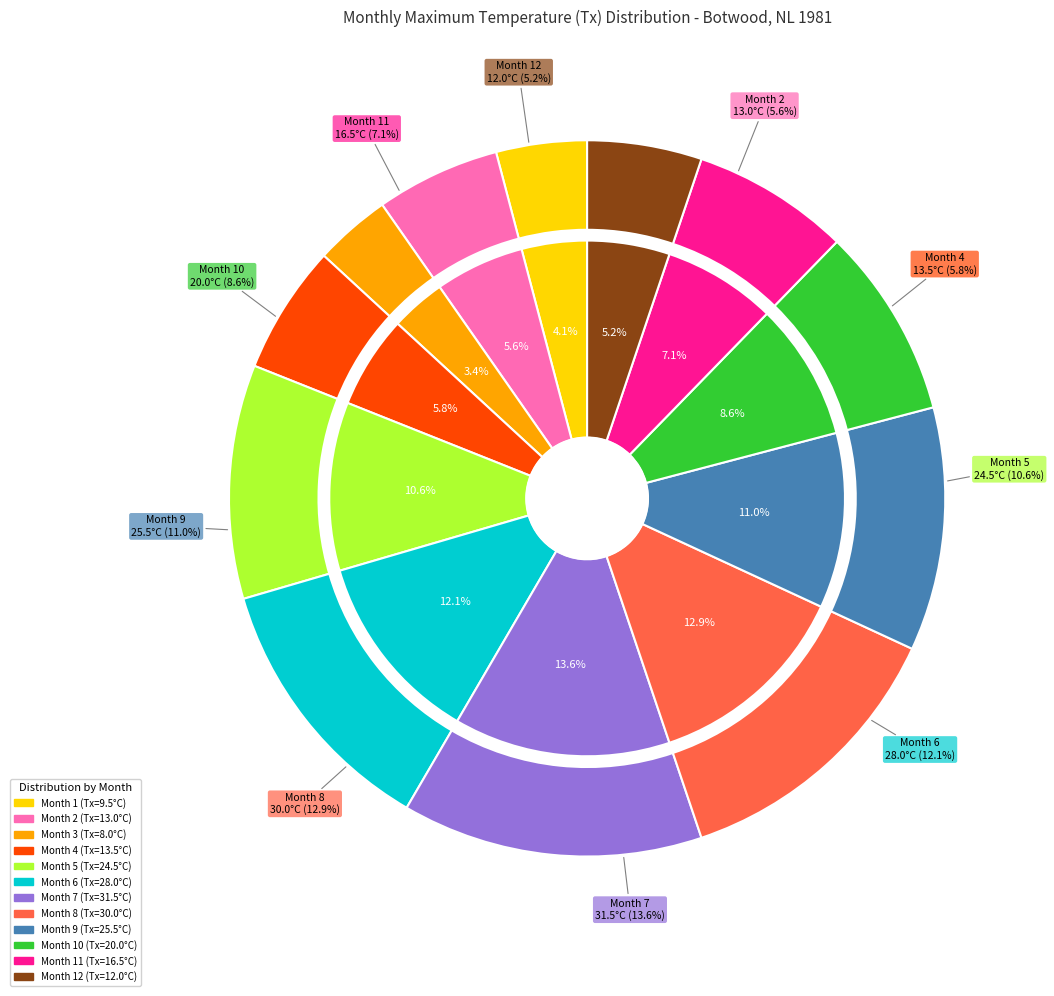

To the nearest percent, what is the combined percentage of 4 and 11?

13%